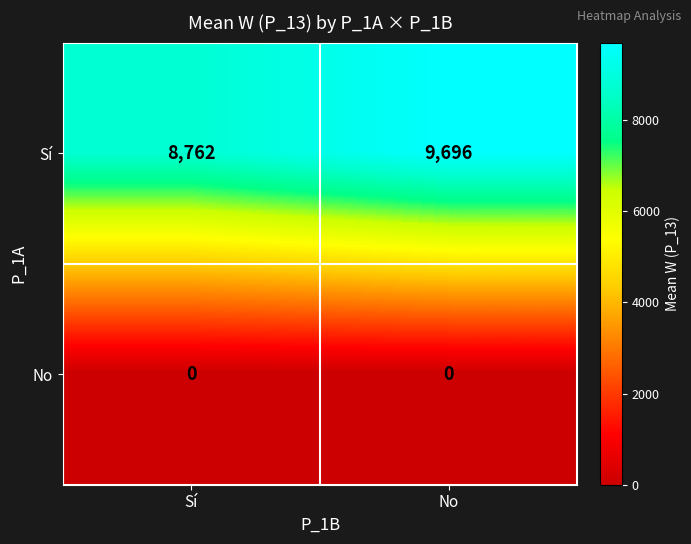

At which label does Sí reach its peak?

No